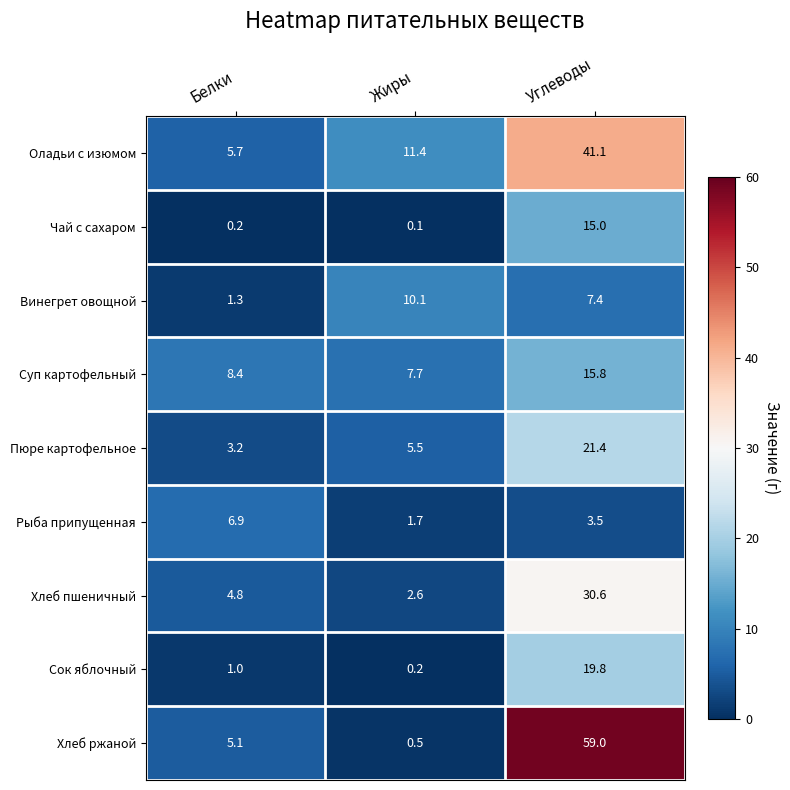

Rank the series at Углеводы from lowest to highest value.

Рыба припущенная, Винегрет овощной, Чай с сахаром, Суп картофельный, Сок яблочный, Пюре картофельное, Хлеб пшеничный, Оладьи с изюмом, Хлеб ржаной